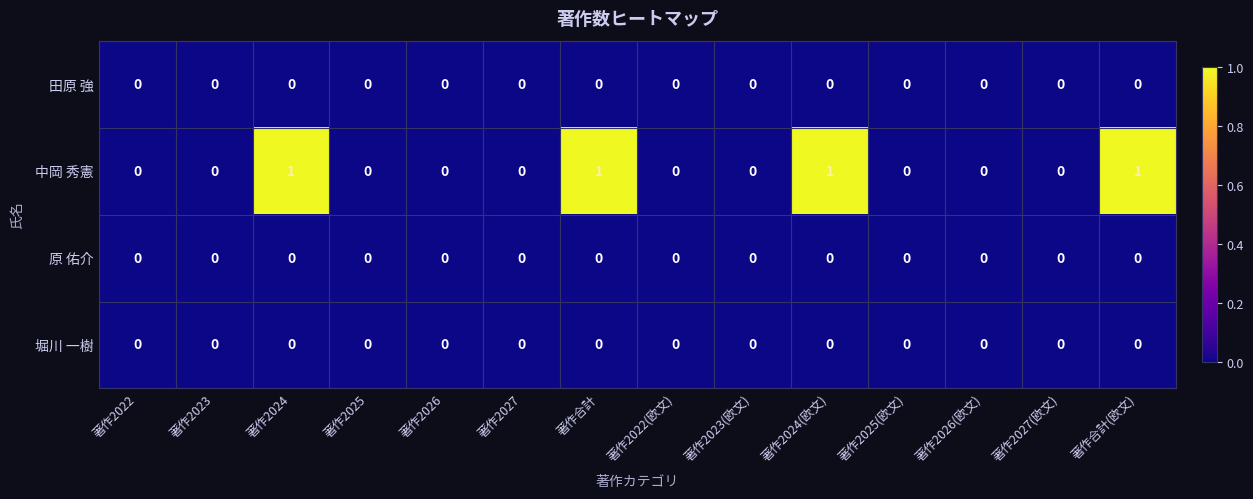

True or false: 中岡 秀憲 has a value of 0 at 著作2023.

True